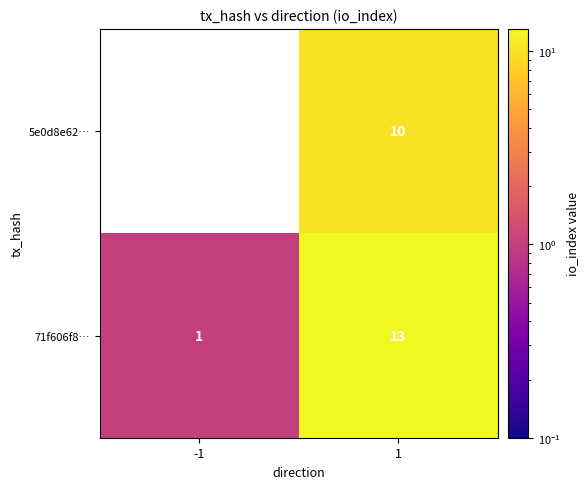

What value does the 5e0d8e62… series have at 1, to the nearest 5?

10